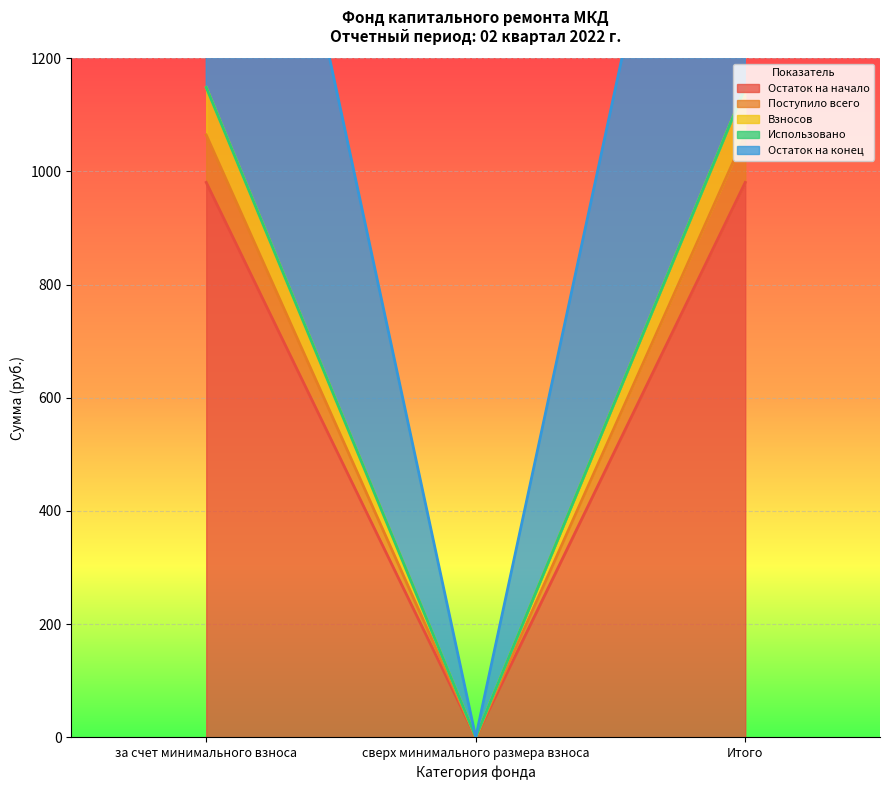

What is the sum of the Остаток на конец values at за счет минимального взноса and Итого?

1961.2